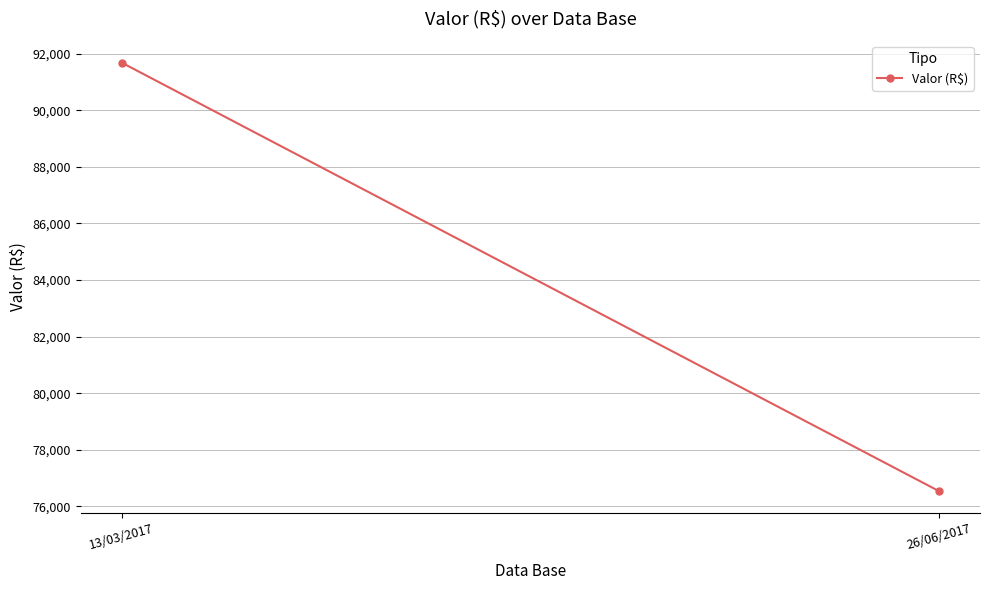

What is the maximum value shown in the chart?

91680.8